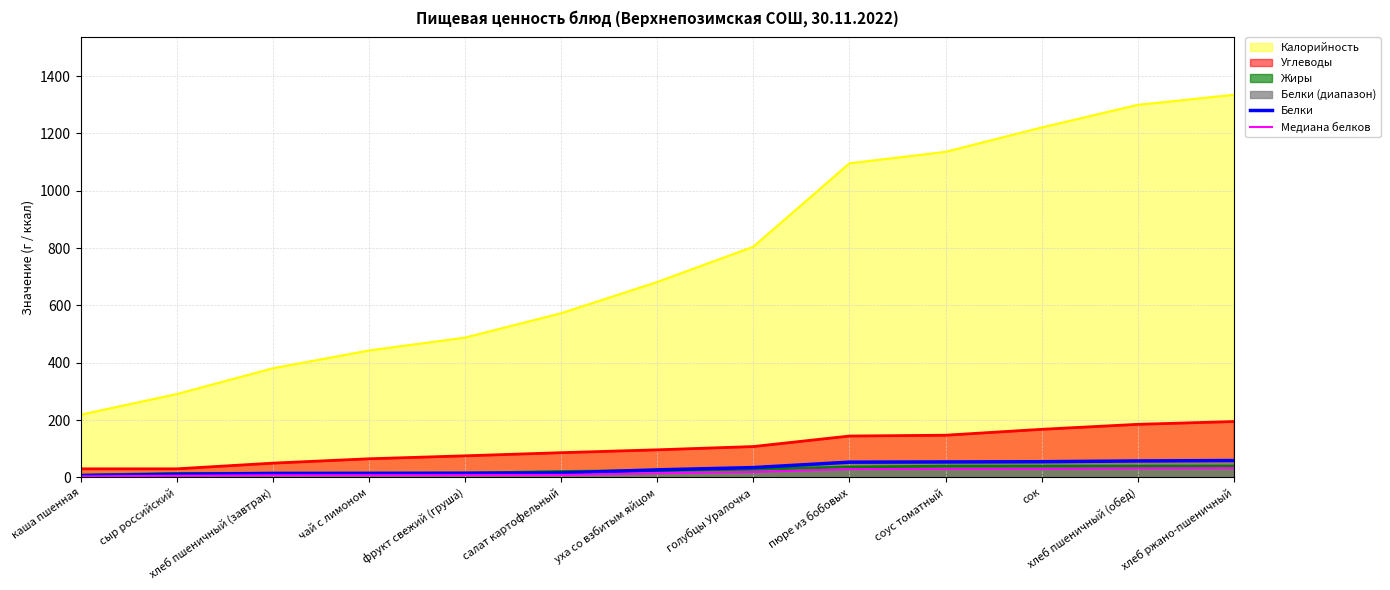

True or false: Жиры and Калорийность cross at least once.

False